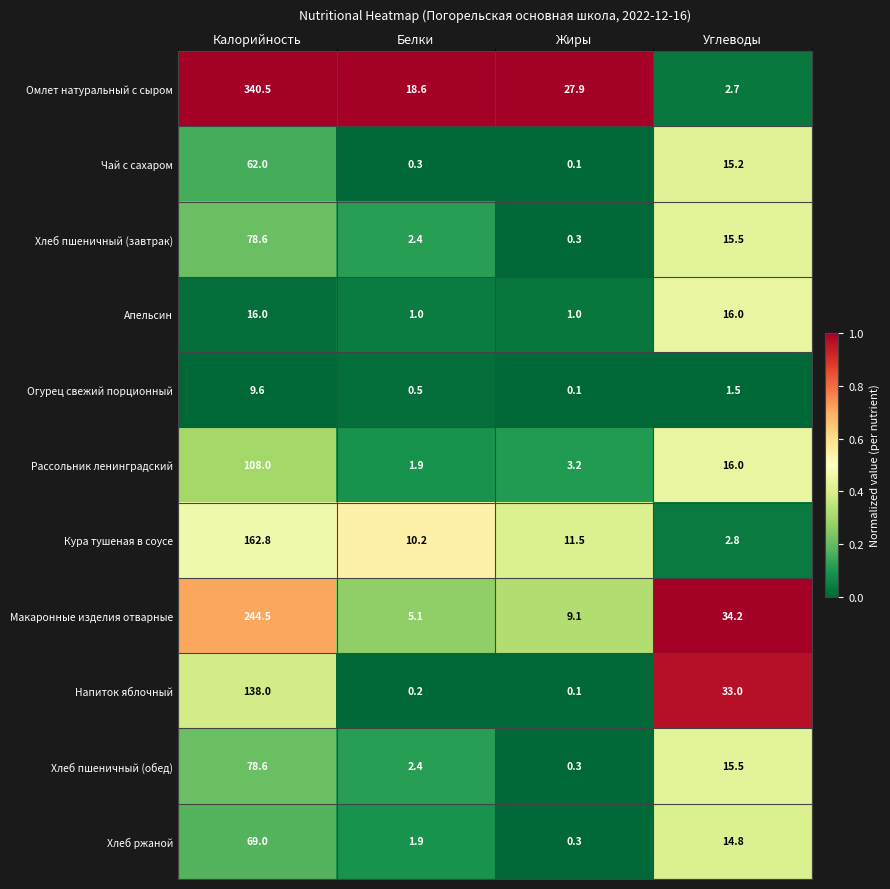

The value of Макаронные изделия отварные at Углеводы is 18.7. True or false?

False